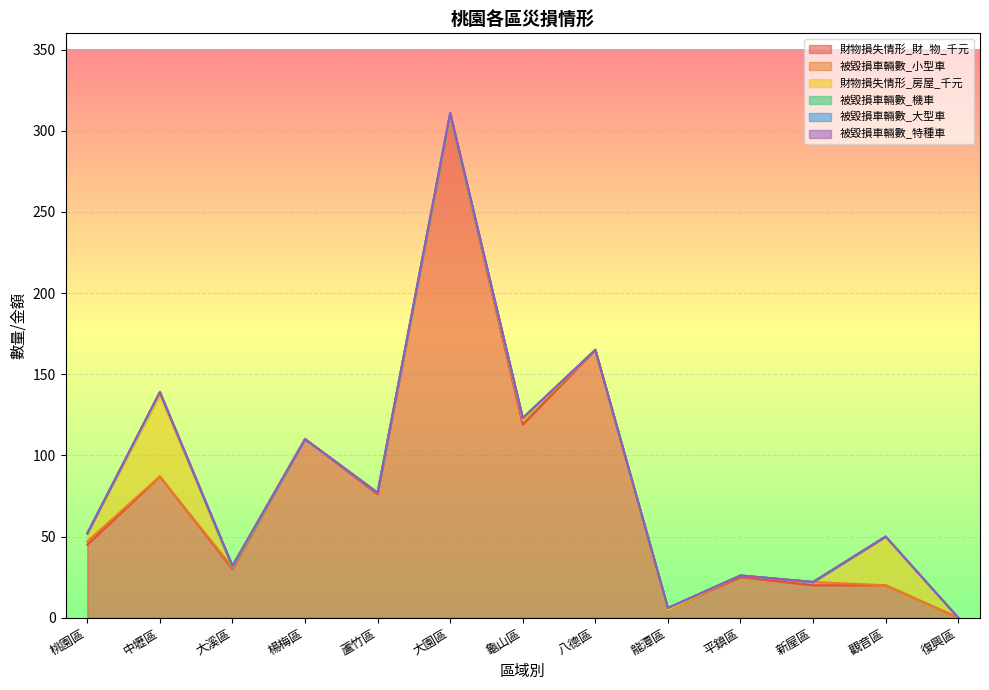

How many intersections are there between 被毀損車輛數_大型車 and 財物損失情形_房屋_千元?

1